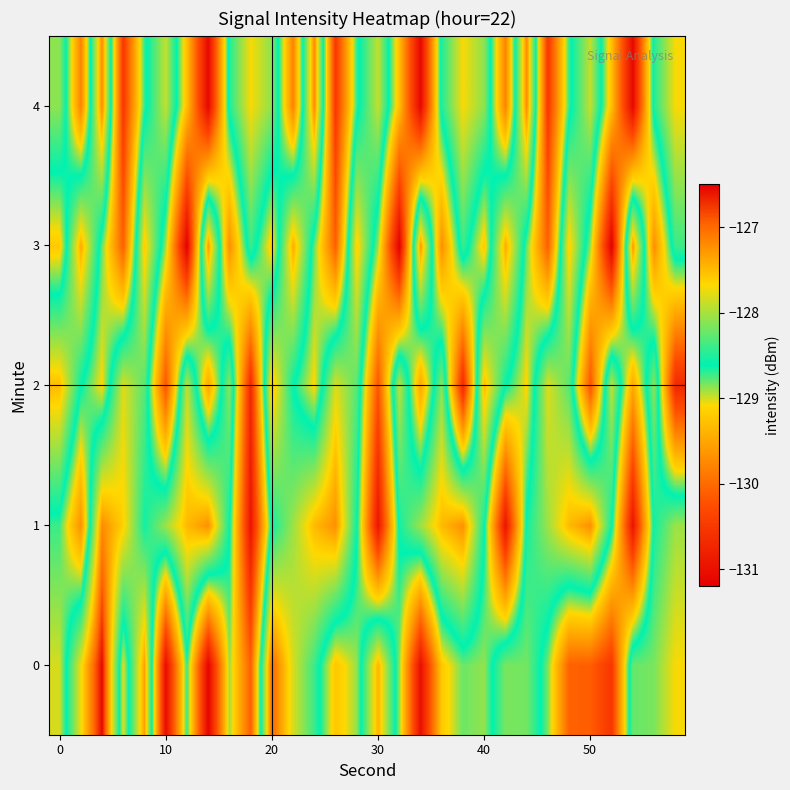

Rank the series by their maximum value, from lowest to highest.

2, 3, 1, 4, 0